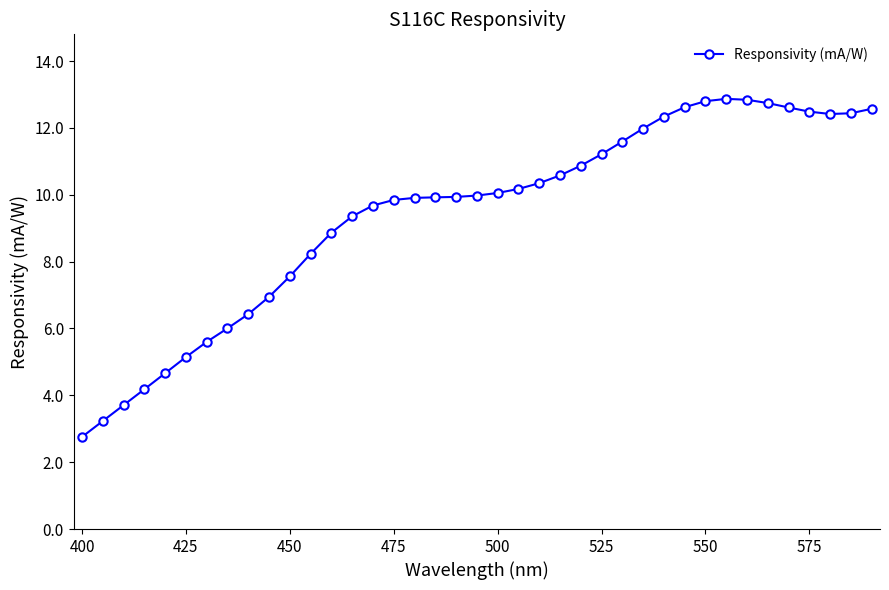

How many data points are less than 9?

13